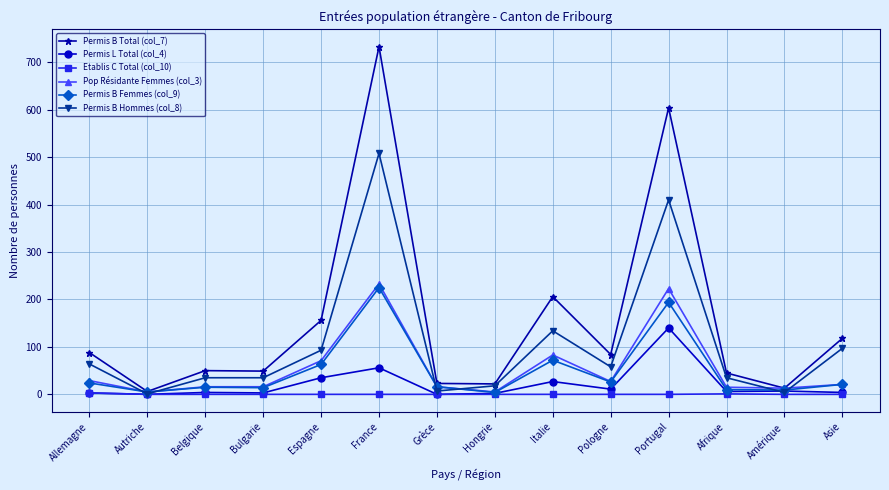

What position from the left is Pologne?

10